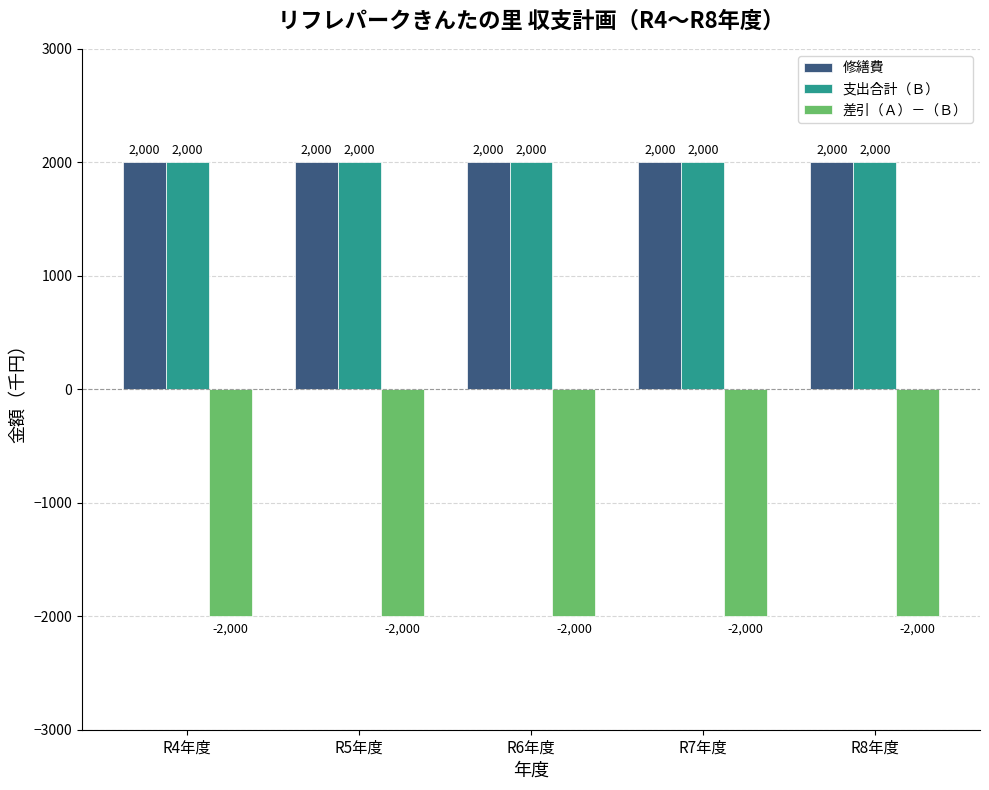

What is the greatest value displayed?

2000